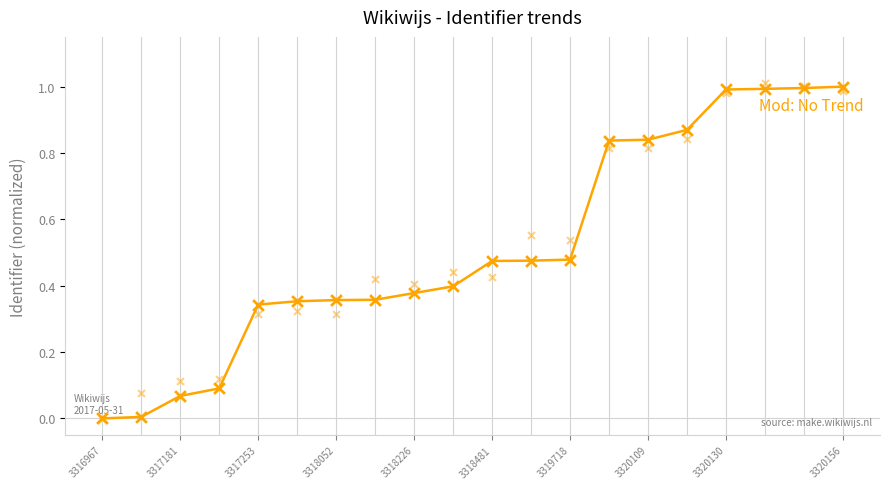

Between 3318052 and 3317253, which is larger?

3318052